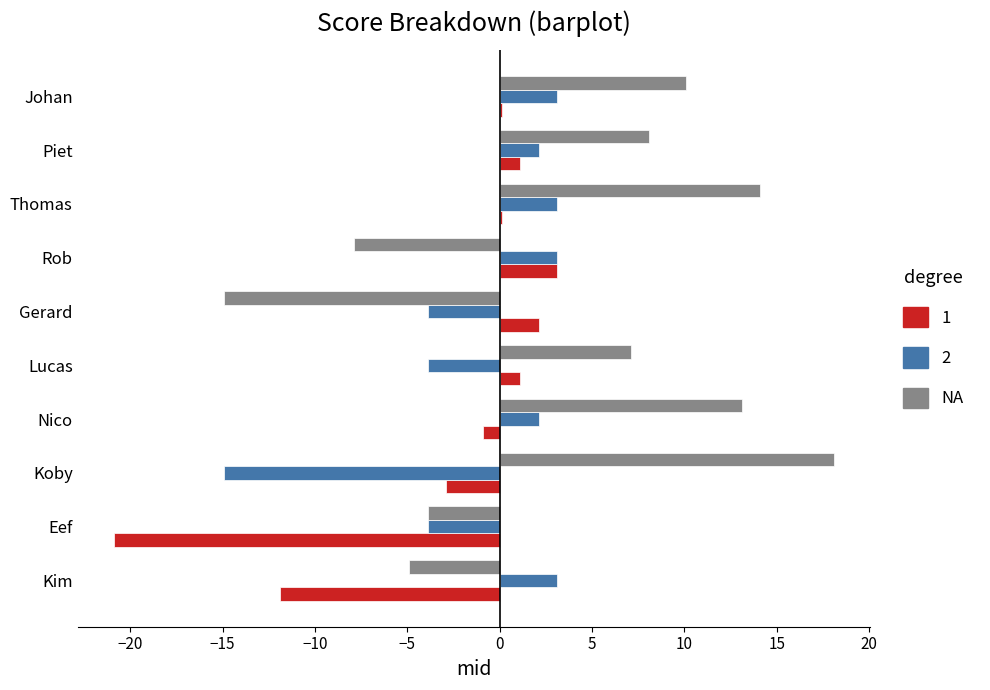

The 2 series shows 2.1 at Piet. True or false?

True